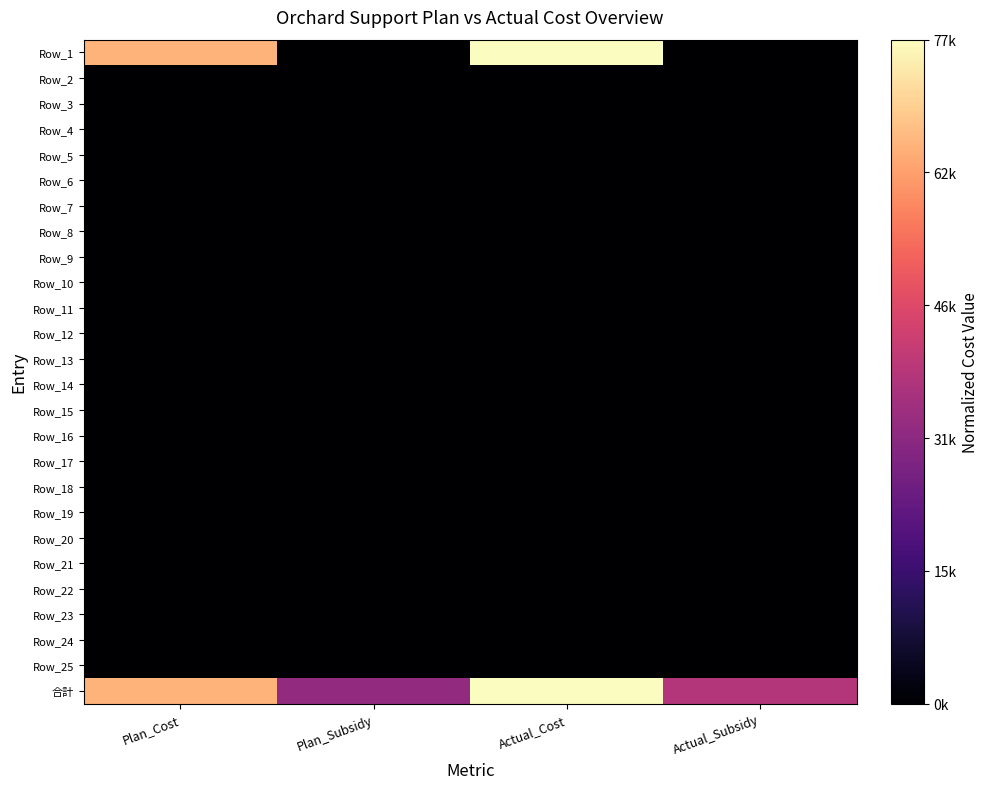

Rank the series at Actual_Subsidy from highest to lowest value.

合計, Row_1, Row_2, Row_3, Row_4, Row_5, Row_6, Row_7, Row_8, Row_9, Row_10, Row_11, Row_12, Row_13, Row_14, Row_15, Row_16, Row_17, Row_18, Row_19, Row_20, Row_21, Row_22, Row_23, Row_24, Row_25